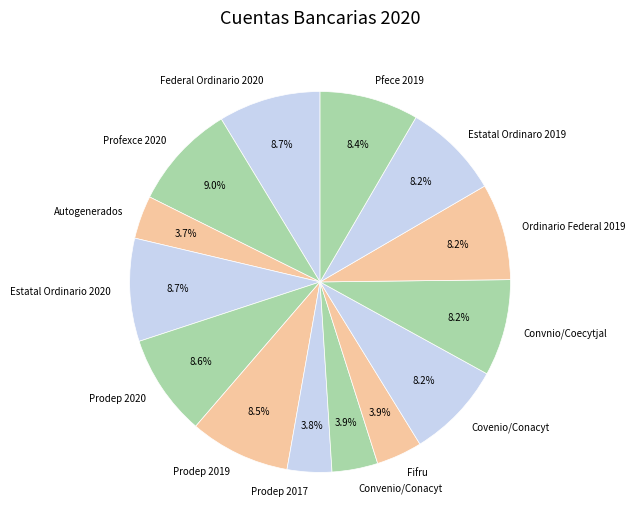

How many segments does this pie chart have?

14